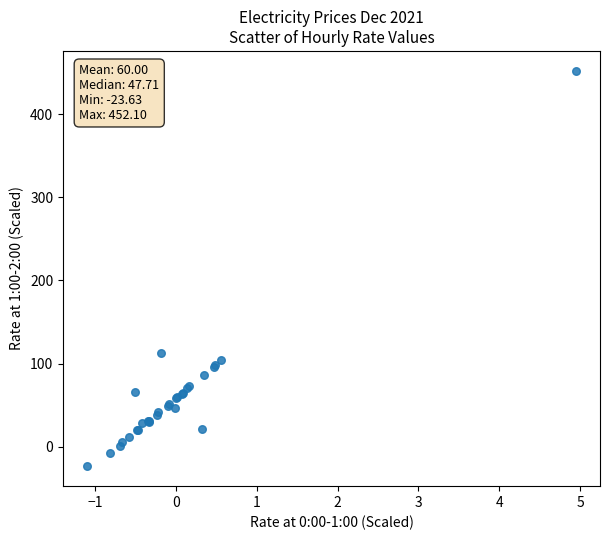

What Y value in the scatter plot is closest to 214?

113.0